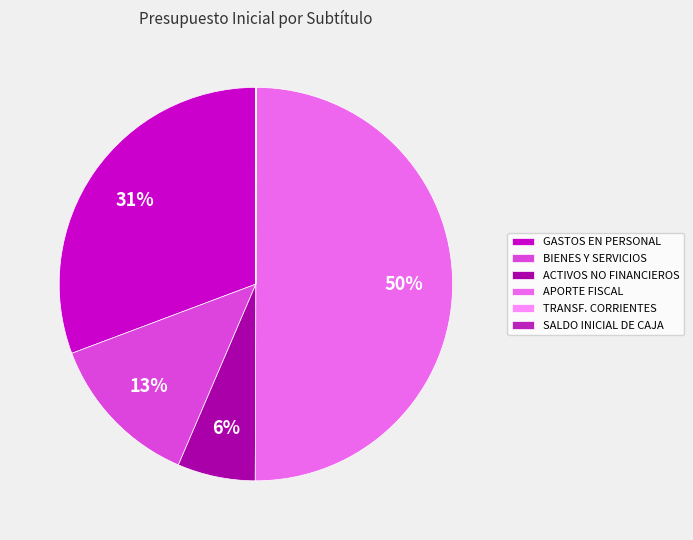

True or false: APORTE FISCAL accounts for 50% of the total.

True